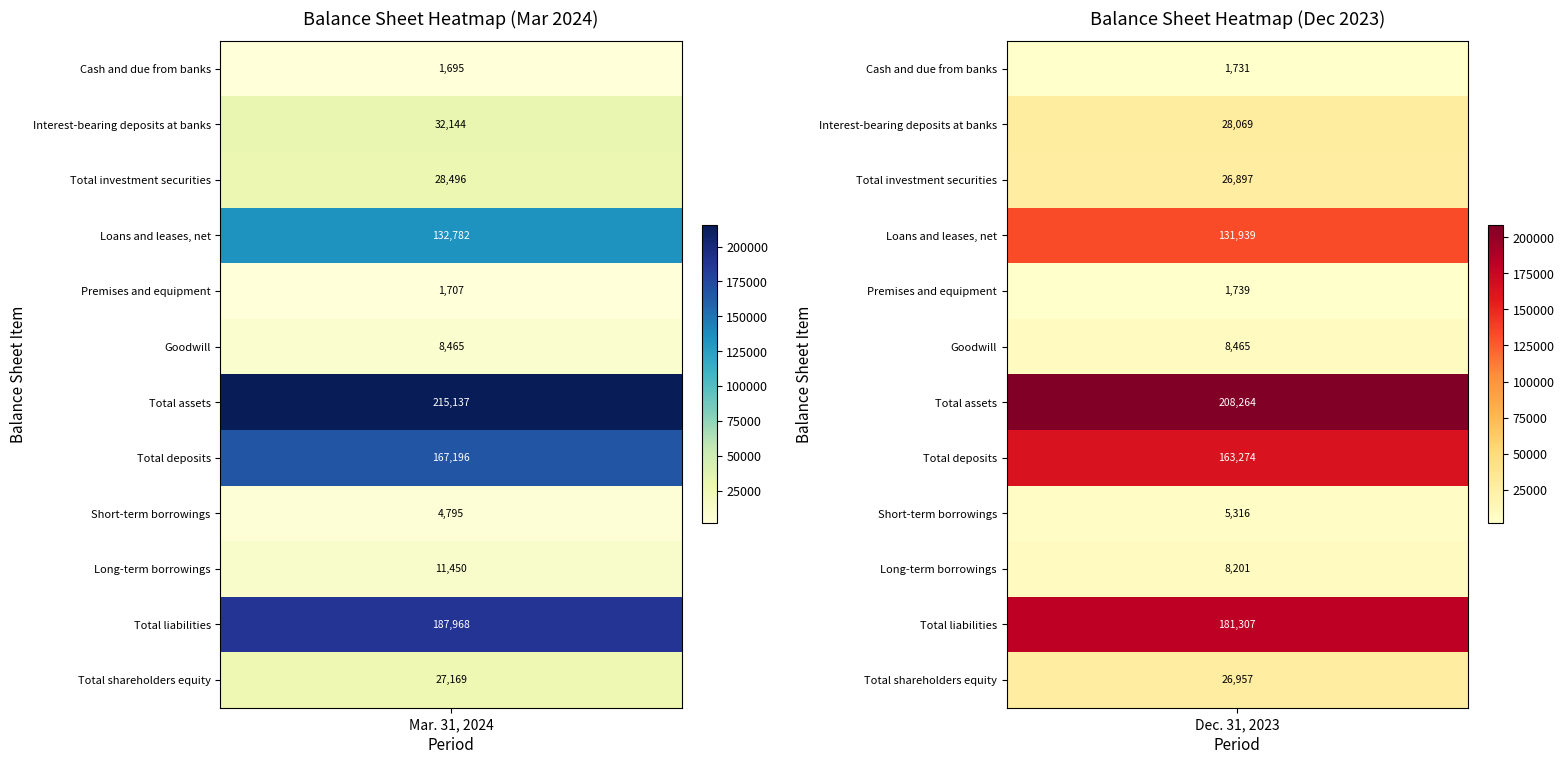

Reading left to right, what are all the values shown in this chart?

Cash and due from banks: 0=1695	1=1731
Interest-bearing deposits at banks: 0=32144	1=28069
Total investment securities: 0=28496	1=26897
Loans and leases, net: 0=132782	1=131939
Premises and equipment: 0=1707	1=1739
Goodwill: 0=8465	1=8465
Total assets: 0=215137	1=208264
Total deposits: 0=167196	1=163274
Short-term borrowings: 0=4795	1=5316
Long-term borrowings: 0=11450	1=8201
Total liabilities: 0=187968	1=181307
Total shareholders equity: 0=27169	1=26957